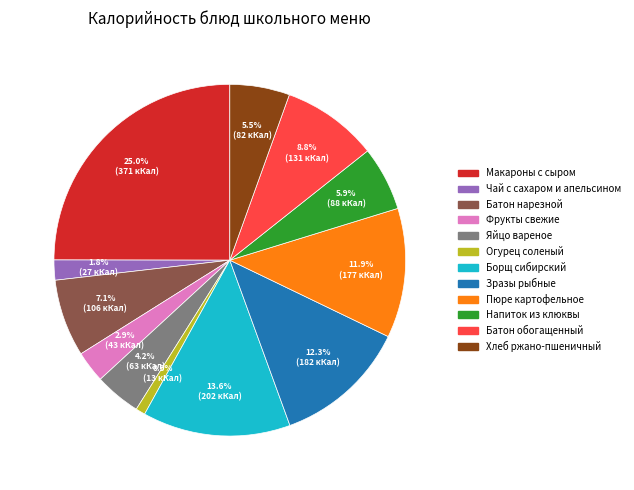

What percentage do Батон нарезной and Макароны с сыром together represent?

32.1%